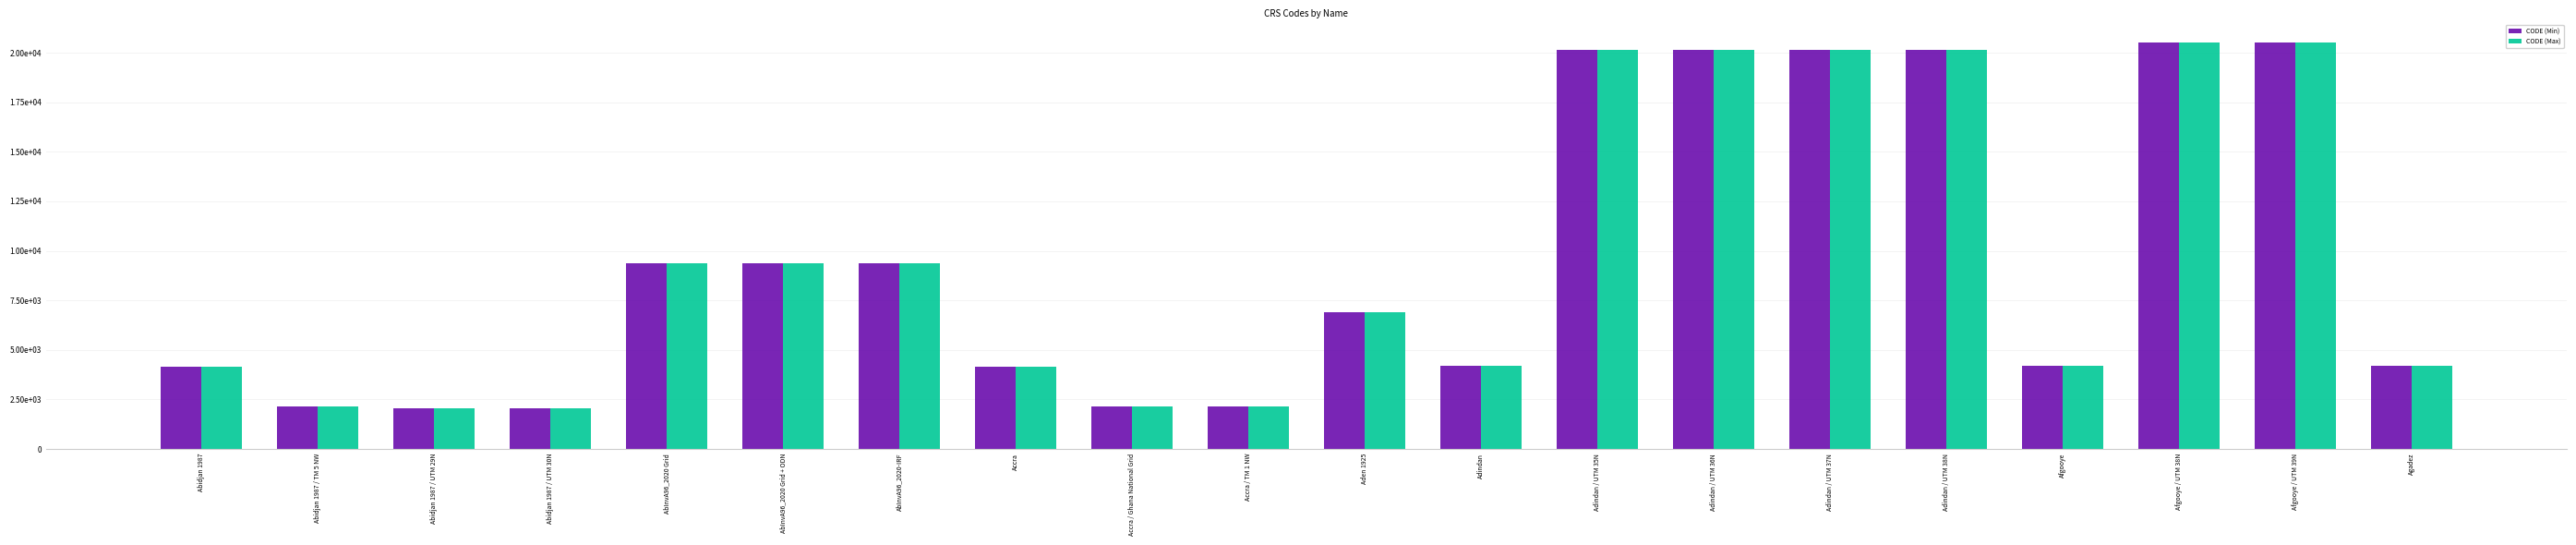

What are all the series names shown in the legend?

CODE (Min), CODE (Max)